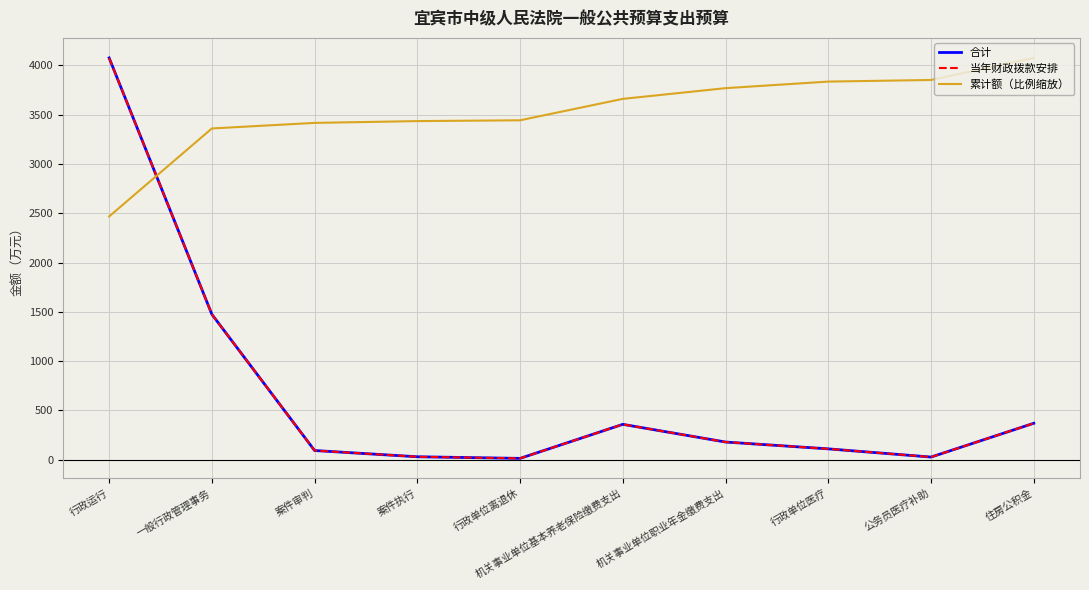

Does the chart display data point markers on the line(s)?

No